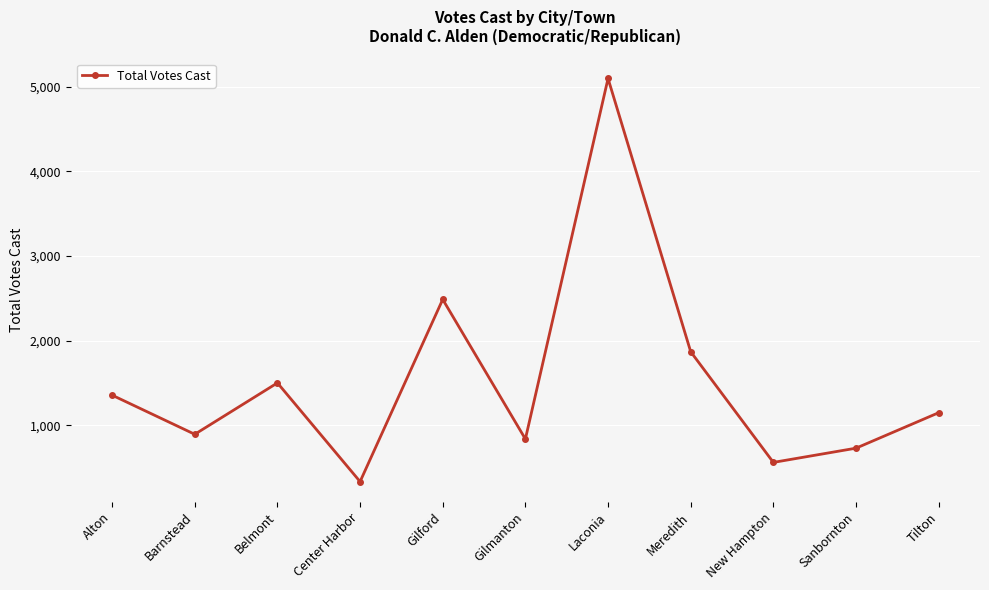

Reading right to left, what are all the values shown in this chart?

Tilton=1151	Sanbornton=732	New Hampton=564	Meredith=1871	Laconia=5098	Gilmanton=840	Gilford=2489	Center Harbor=337	Belmont=1503	Barnstead=896	Alton=1358